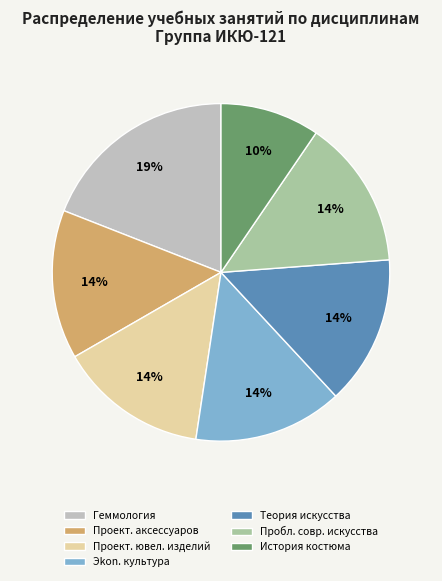

To the nearest percent, what percentage of the pie is История костюма?

10%